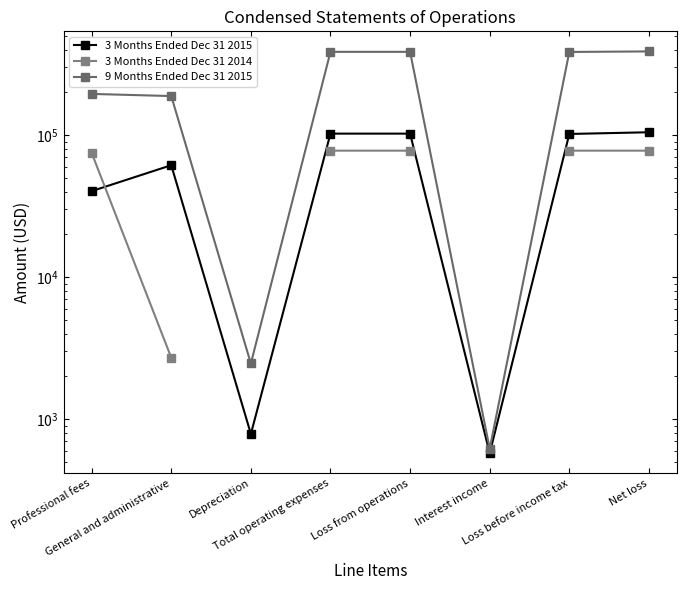

True or false: 9 Months Ended Dec 31 2015 and 3 Months Ended Dec 31 2014 intersect in this chart.

False